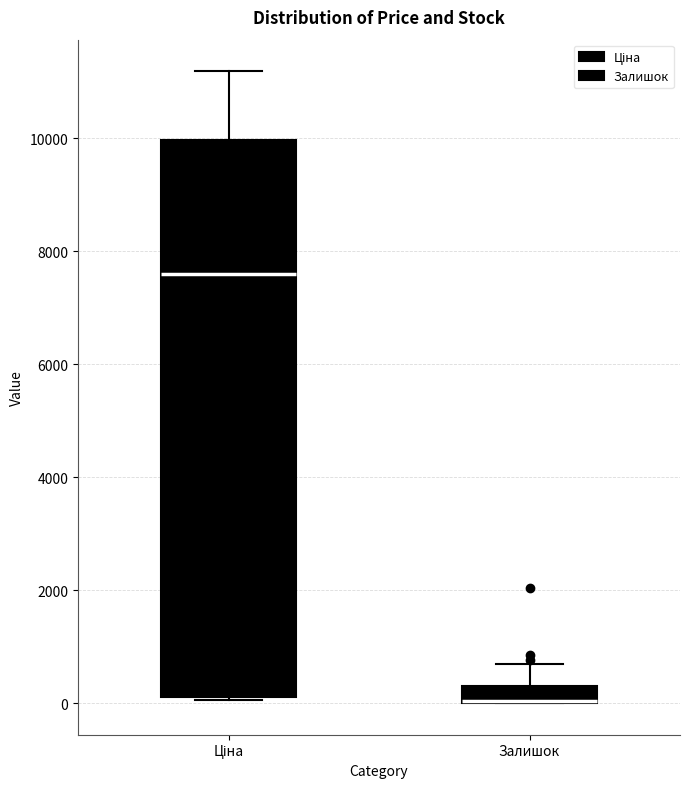

Where is the lower edge of the box for Залишок on the y-axis? The values are not printed on the chart, so give them approximately, as read against the axis.

0